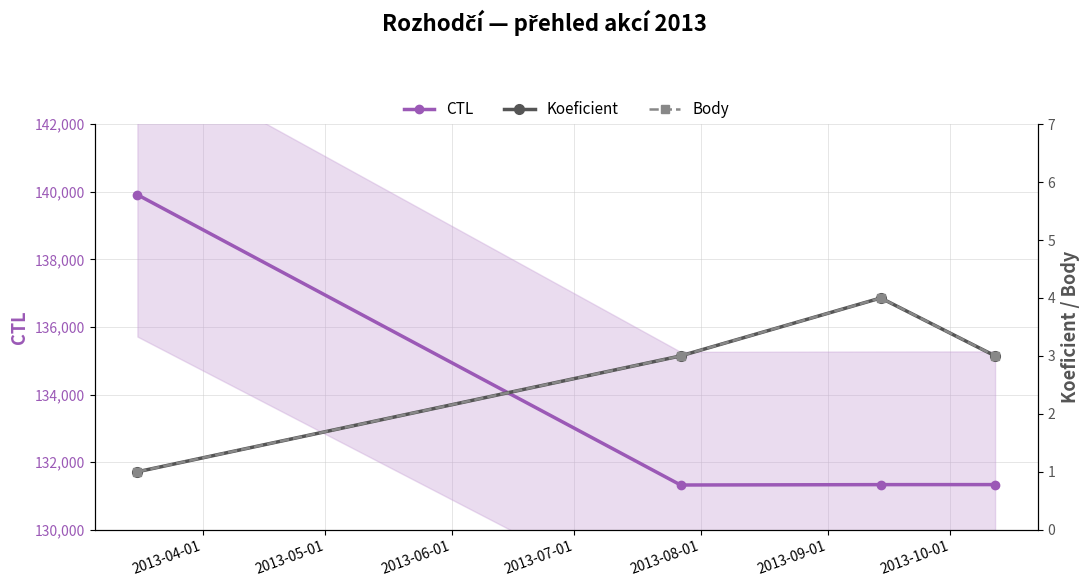

At 2013-07-01, list the series in order from largest to smallest.

CTL, Koeficient, Body